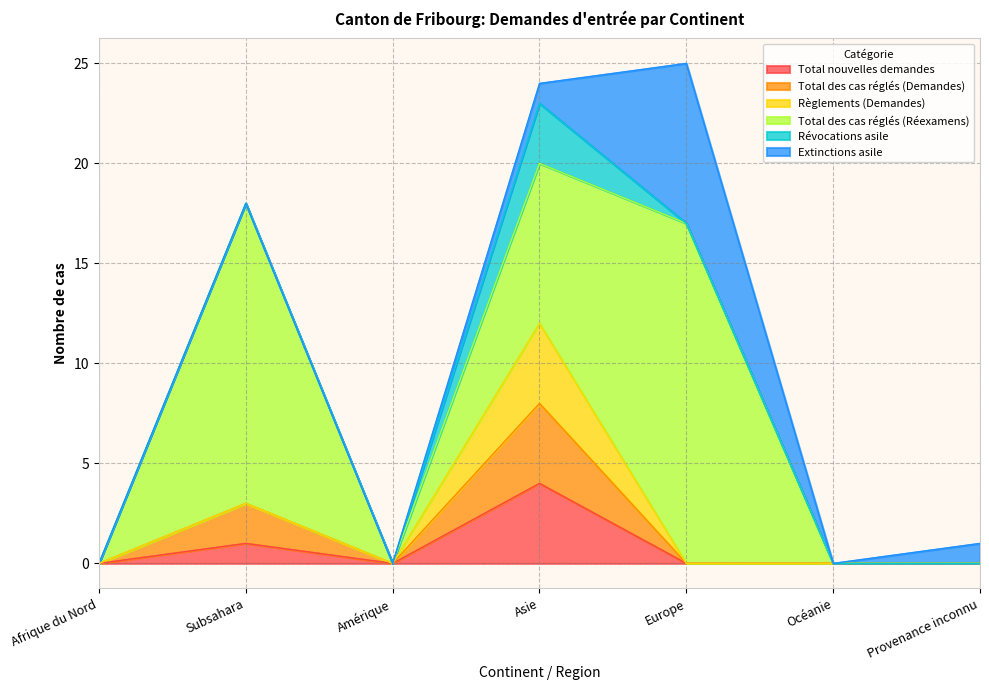

Is it true that Règlements (Demandes) equals -1 at Afrique du Nord?

False